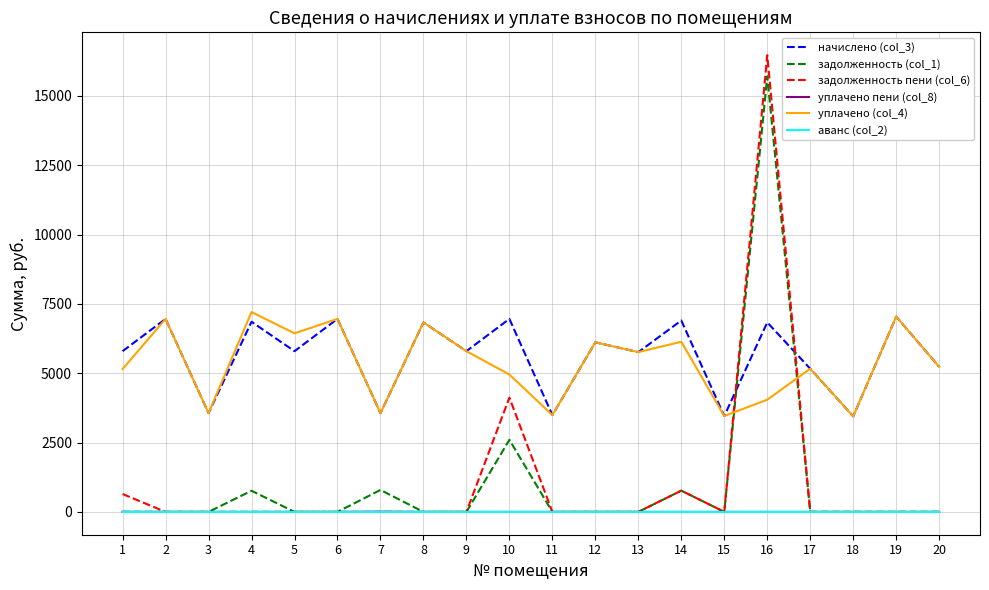

True or false: уплачено (col_4) has more than 0 points higher than both neighbors.

True